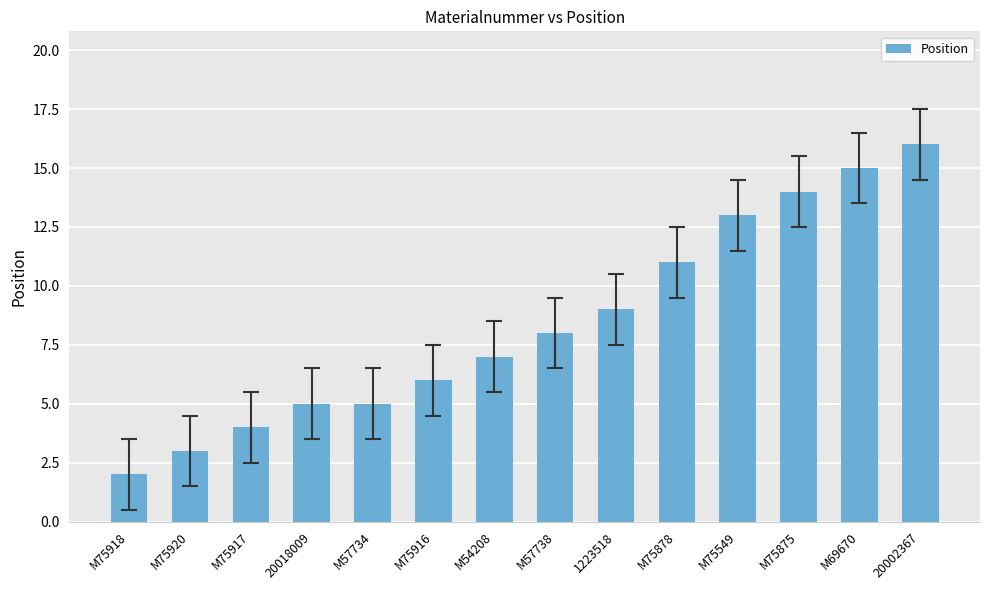

What is the difference between the values at M75878 and M75920?

8